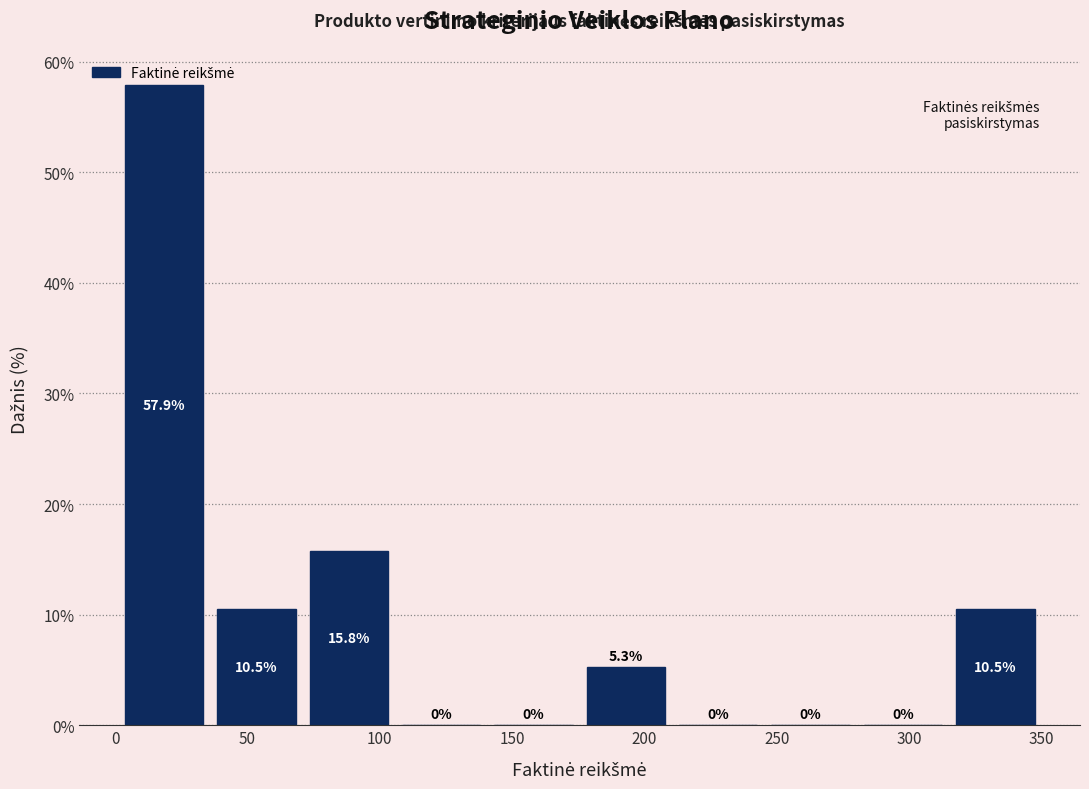

Reading left to right, list every bar in this chart as the range it spans on the x-axis followed by its height. The bar edges are not printed on the chart, so give them approximately, as read against the axis.

0 to 35: 57.9
35 to 70: 10.5
70 to 105: 15.8
105 to 140: 0.0
140 to 175: 0.0
175 to 210: 5.3
210 to 245: 0.0
245 to 280: 0.0
280 to 315: 0.0
315 to 350: 10.5